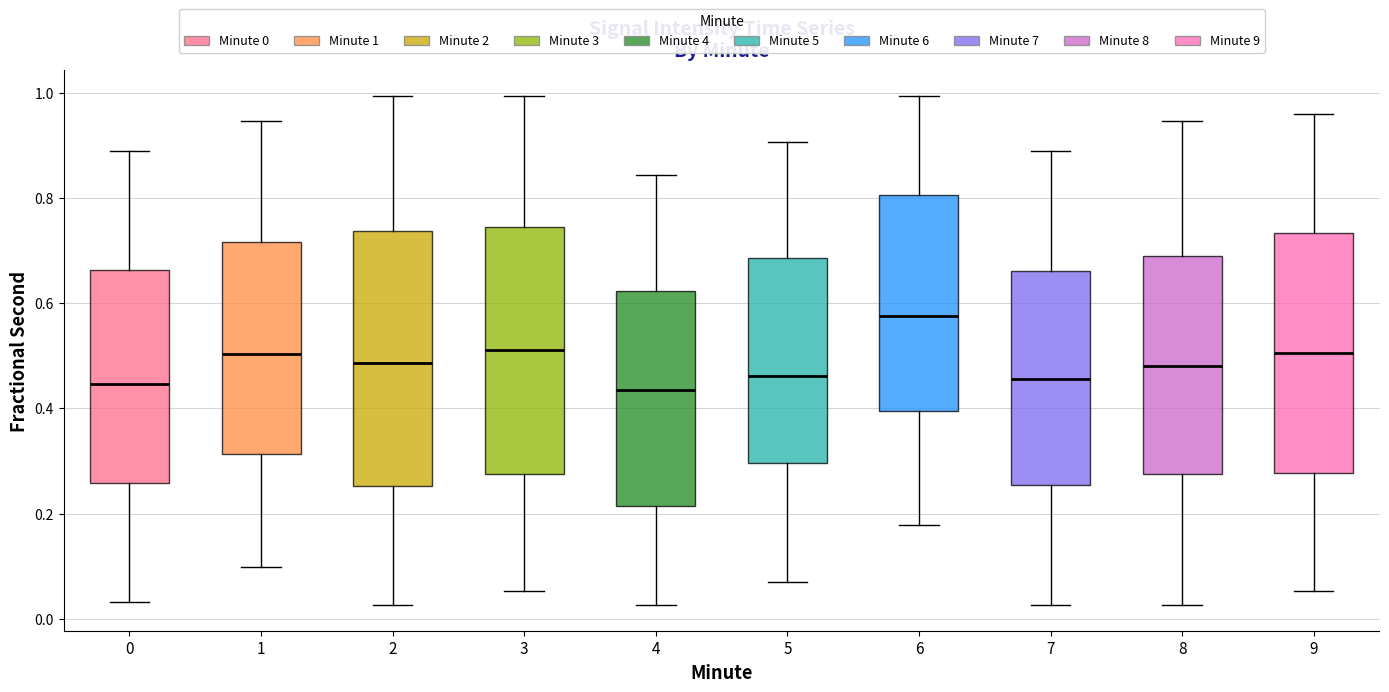

Reading left to right, transcribe this box plot: for each box, give where its median line is, the range the box spans, and where its two whiskers end, as read against the y-axis. The values are not printed on the chart, so give them approximately, as read against the axis.

0: median 0.44, box 0.26 to 0.66, whiskers 0.04 to 0.88
1: median 0.50, box 0.32 to 0.72, whiskers 0.10 to 0.94
2: median 0.48, box 0.26 to 0.74, whiskers 0.02 to 1.00
3: median 0.52, box 0.28 to 0.74, whiskers 0.06 to 1.00
4: median 0.44, box 0.22 to 0.62, whiskers 0.02 to 0.84
5: median 0.46, box 0.30 to 0.68, whiskers 0.06 to 0.90
6: median 0.58, box 0.40 to 0.80, whiskers 0.18 to 1.00
7: median 0.46, box 0.26 to 0.66, whiskers 0.02 to 0.88
8: median 0.48, box 0.28 to 0.70, whiskers 0.02 to 0.94
9: median 0.50, box 0.28 to 0.74, whiskers 0.06 to 0.96